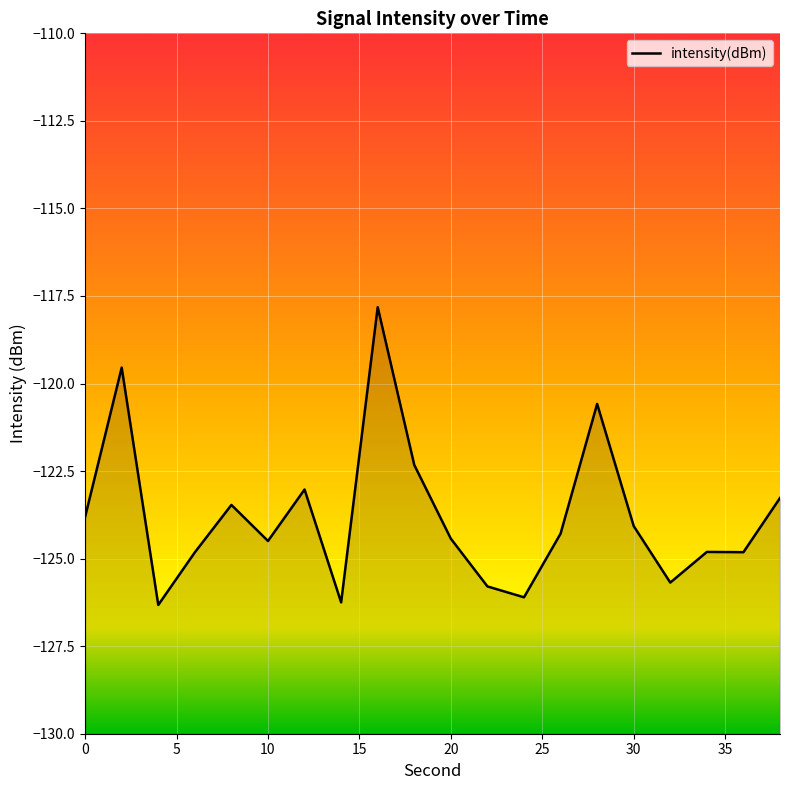

Where is the data nearest to the value -122?

18